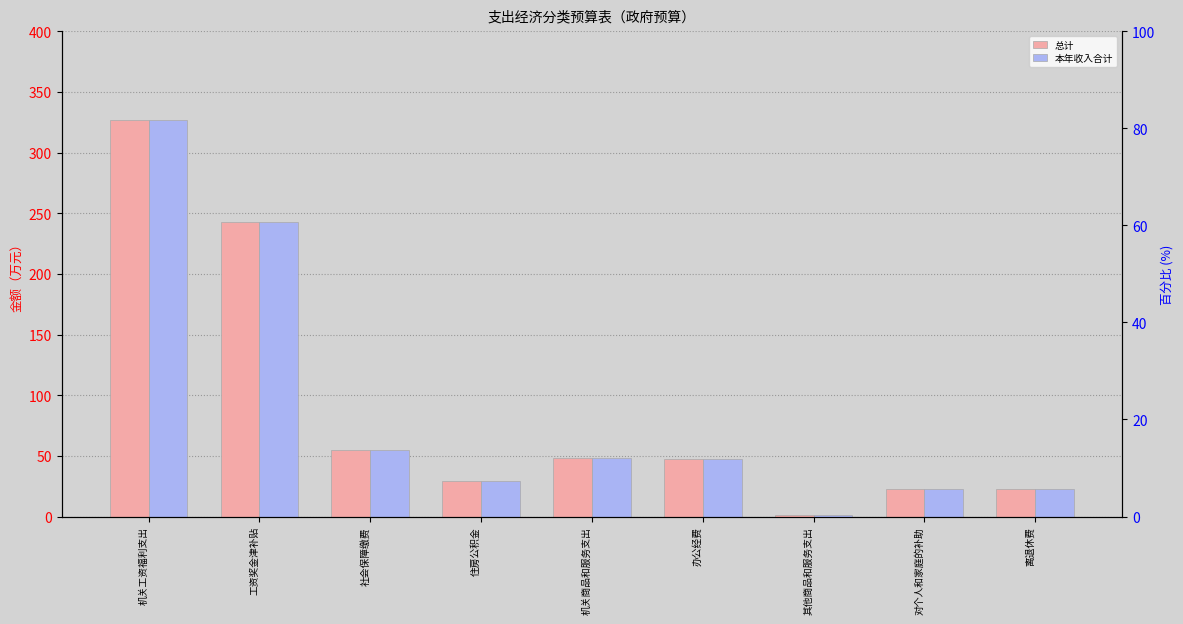

The value of 本年收入合计 at 工资奖金津补贴 is 62.1. True or false?

False